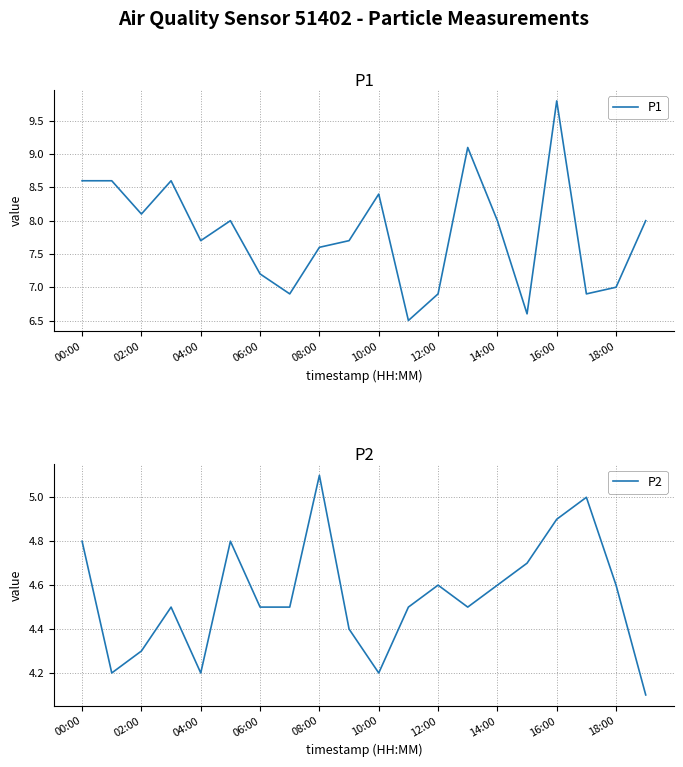

Where does the P1 series first go above 8?

00:00